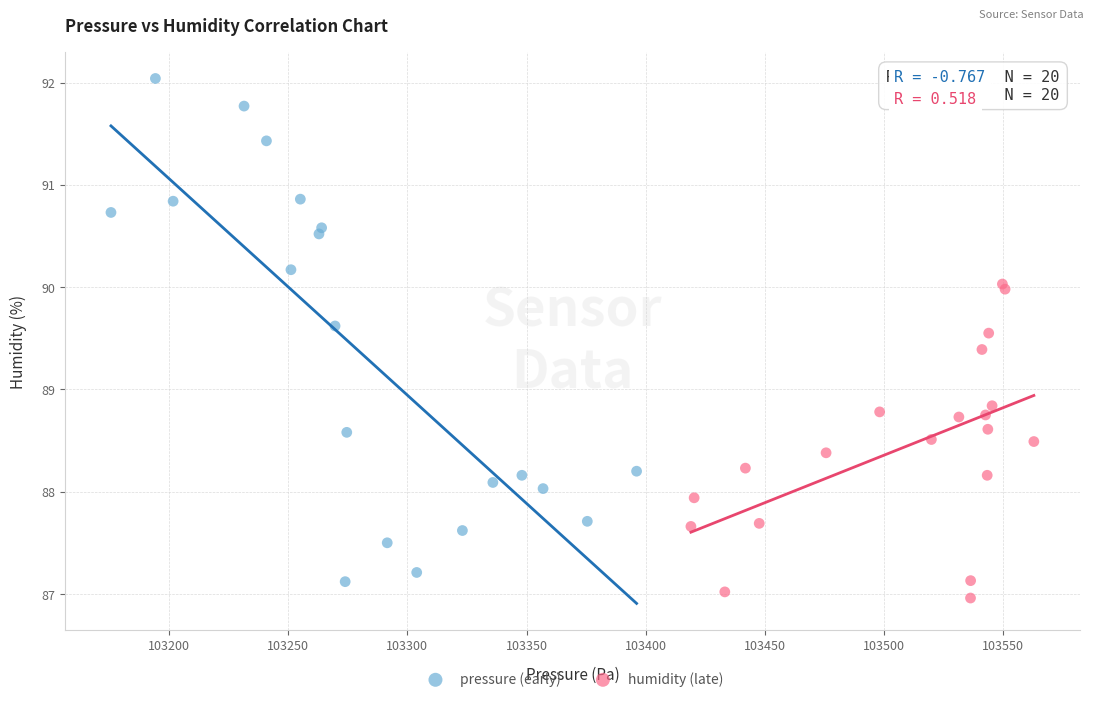

Which series reaches the maximum Y coordinate?

pressure (early)